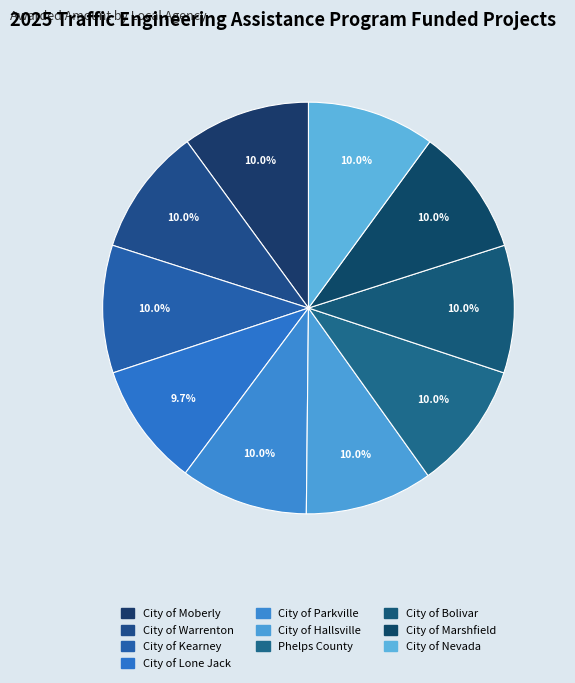

How many slices are in this pie chart?

10